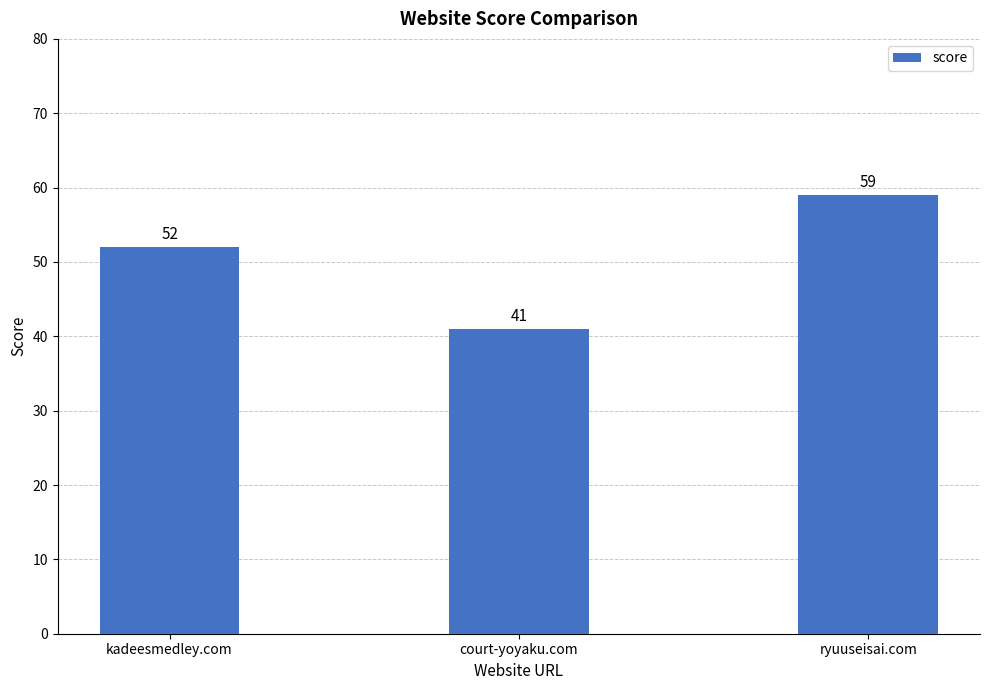

At which category does the chart reach its peak across all series?

ryuuseisai.com